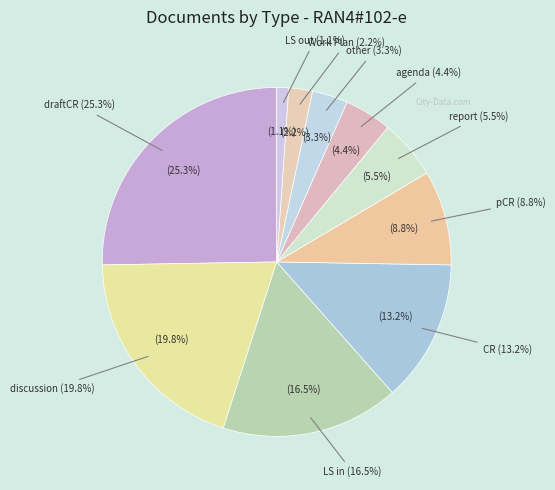

Does any single category account for the majority?

No